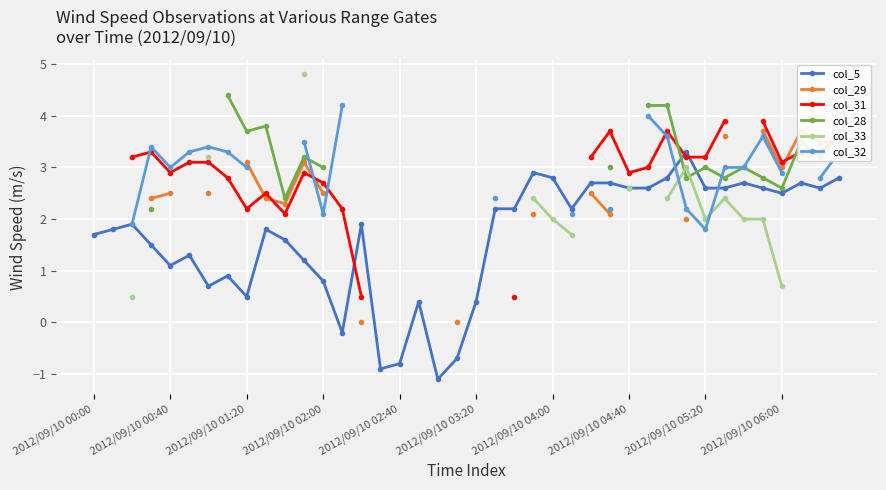

True or false: col_5 has more than 2 points higher than both neighbors.

True